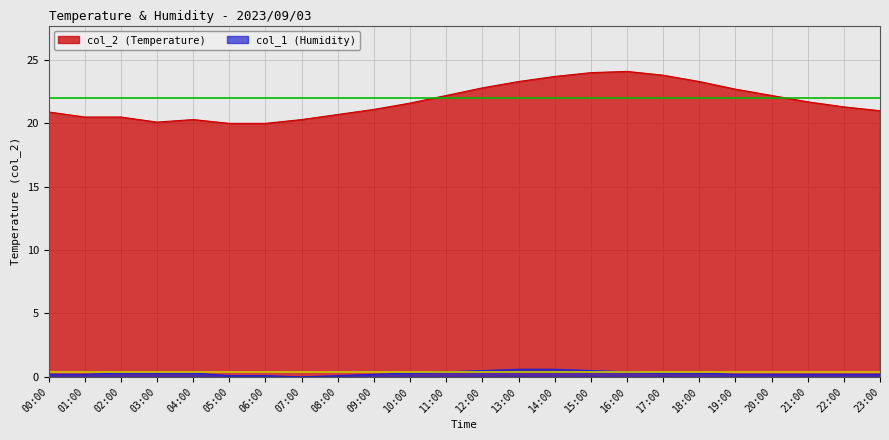

At which category is the sum across all series the highest?

15:00